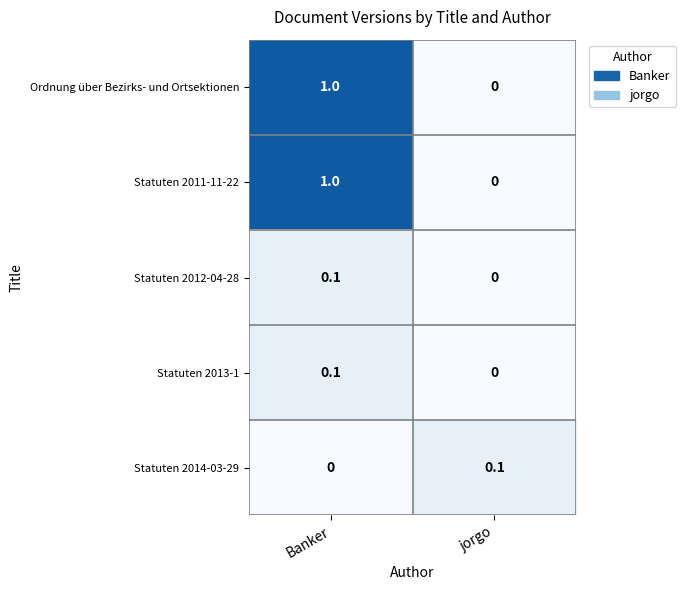

How many data points does each series have?

2